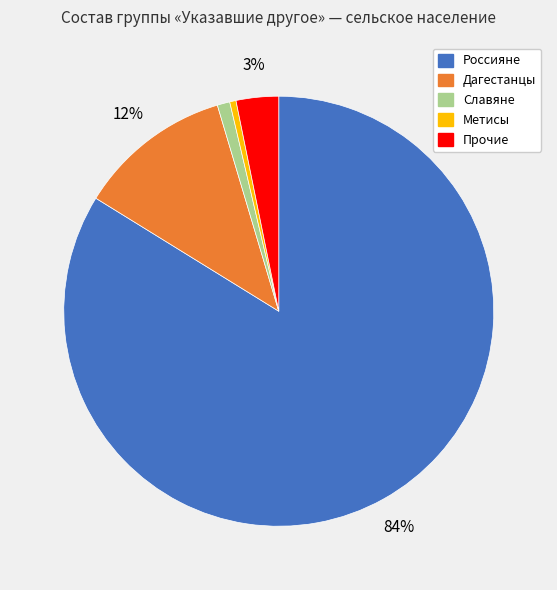

Combined, do Славяне and Метисы account for over 50%?

No